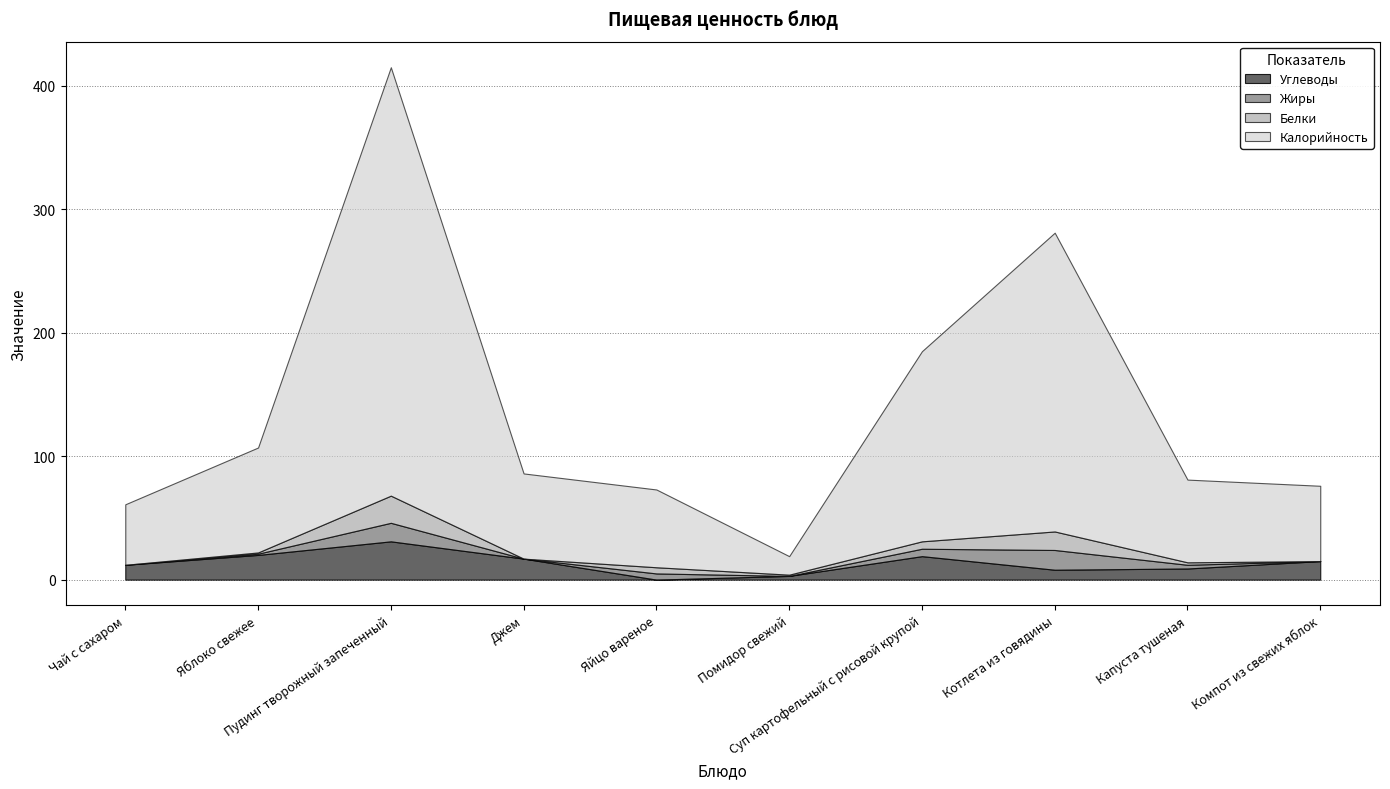

True or false: Жиры and Калорийность intersect in this chart.

False